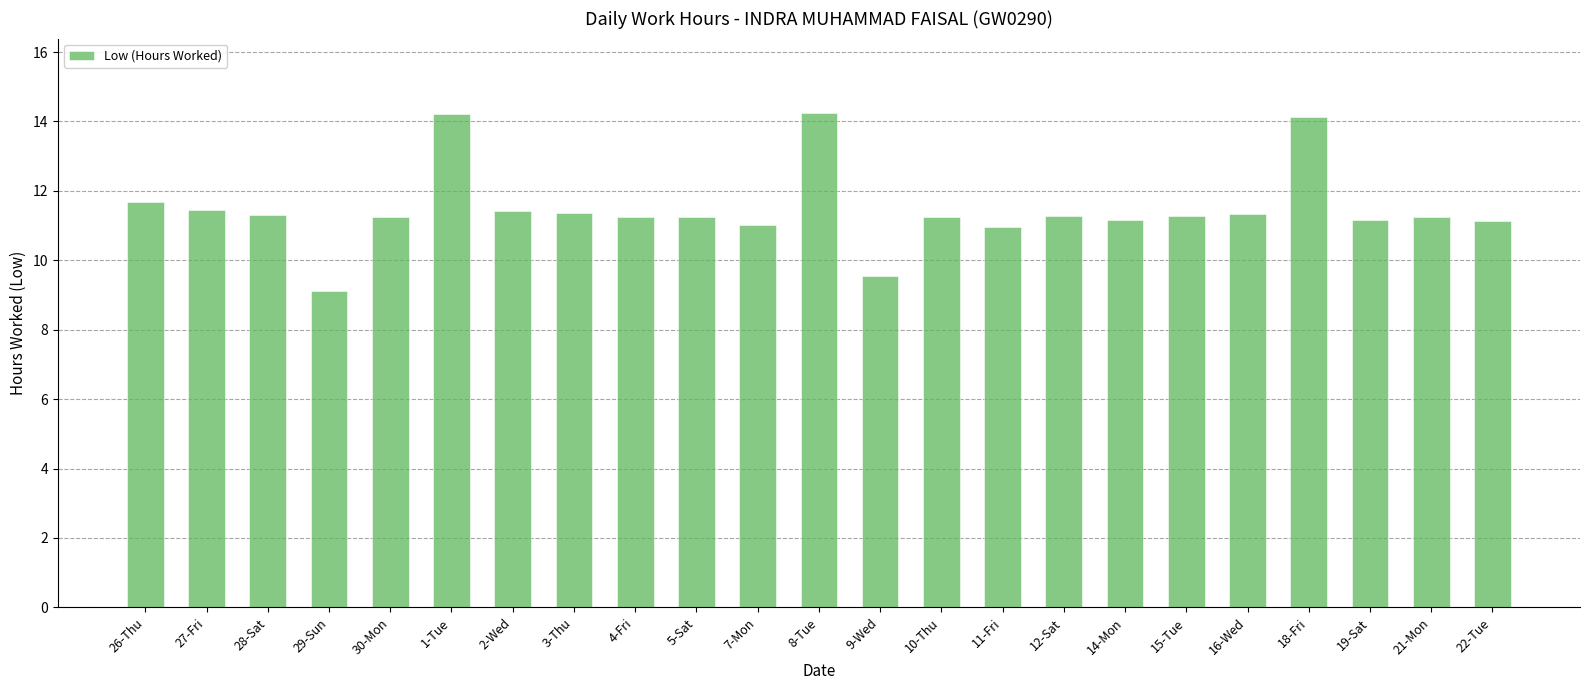

What is the label of the 4th bar from the left?

29-Sun